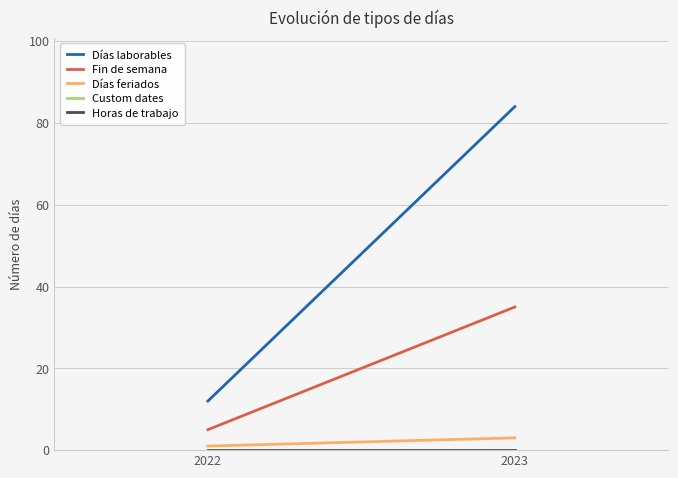

Which has a higher value, 2022 or 2023?

2023